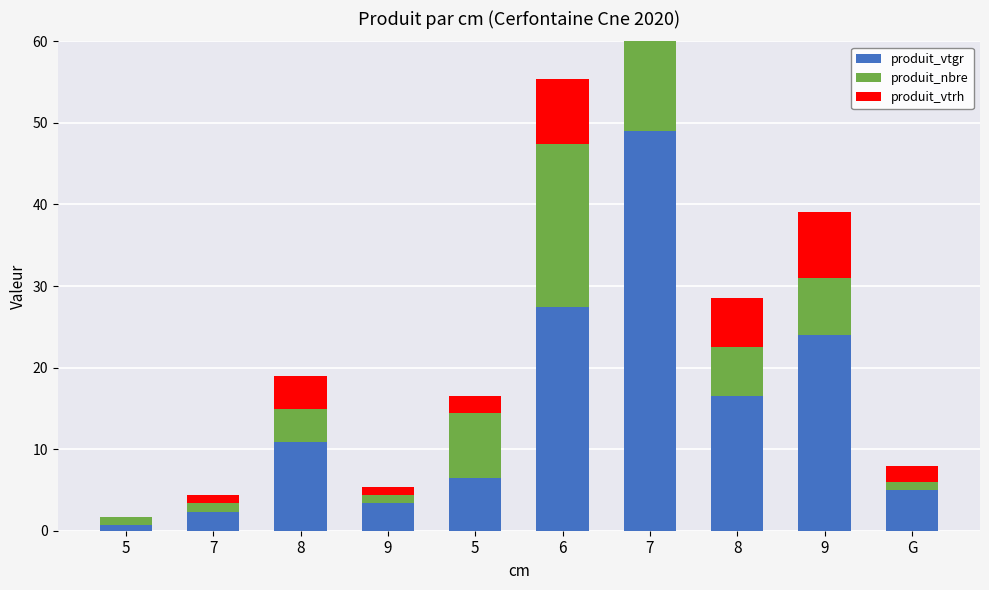

Reading left to right, what are all the values shown in this chart?

produit_vtgr: 0.7	2.4	10.9	3.4	6.5	27.4	49.0	16.5	24.0	5.0
produit_nbre: 1.0	1.0	4.0	1.0	8.0	20.0	23.0	6.0	7.0	1.0
produit_vtrh: 0.0	1.0	4.0	1.0	2.0	8.0	19.0	6.0	8.0	2.0